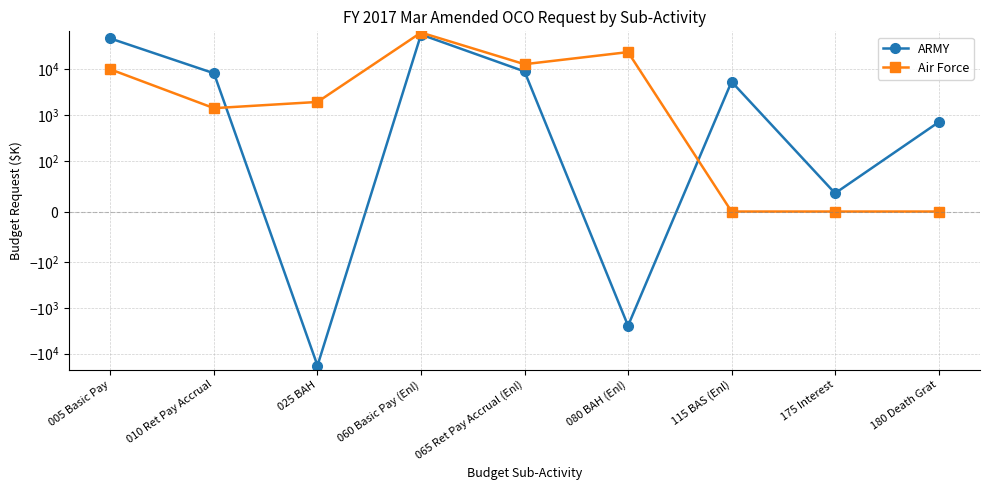

The value of Air Force at 010 Ret Pay Accrual is 1421. True or false?

True